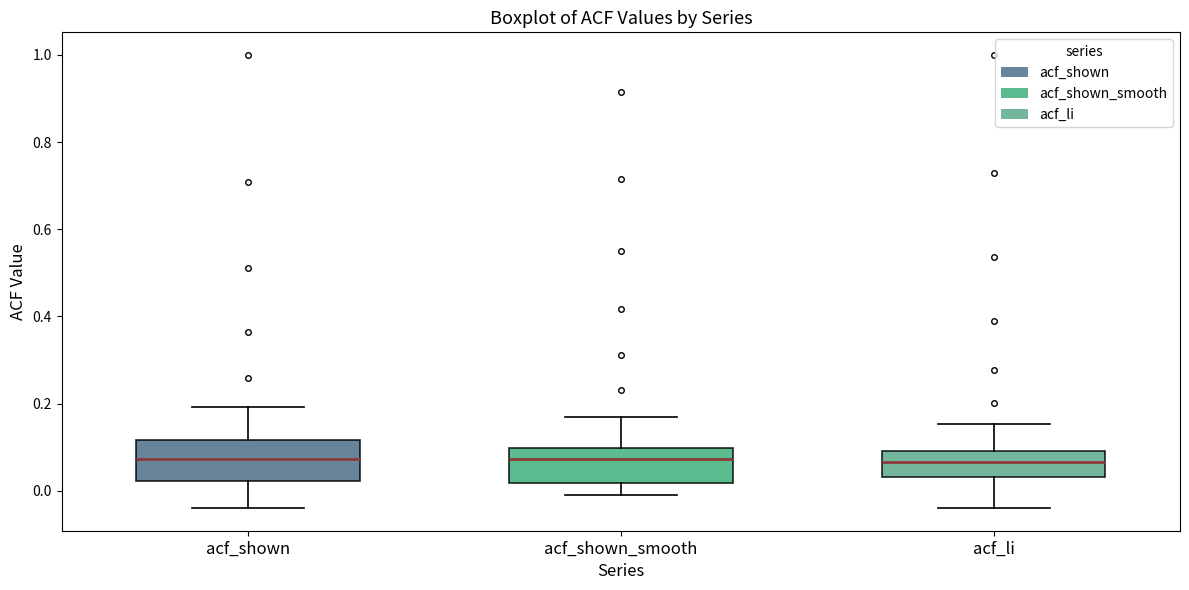

Reading left to right, transcribe this box plot: for each box, give where its median line is, the range the box spans, and where its two whiskers end, as read against the y-axis. The values are not printed on the chart, so give them approximately, as read against the axis.

acf_shown: median 0.08, box 0.02 to 0.12, whiskers -0.04 to 0.20
acf_shown_smooth: median 0.08, box 0.02 to 0.10, whiskers 0.00 to 0.16
acf_li: median 0.06, box 0.04 to 0.10, whiskers -0.04 to 0.16